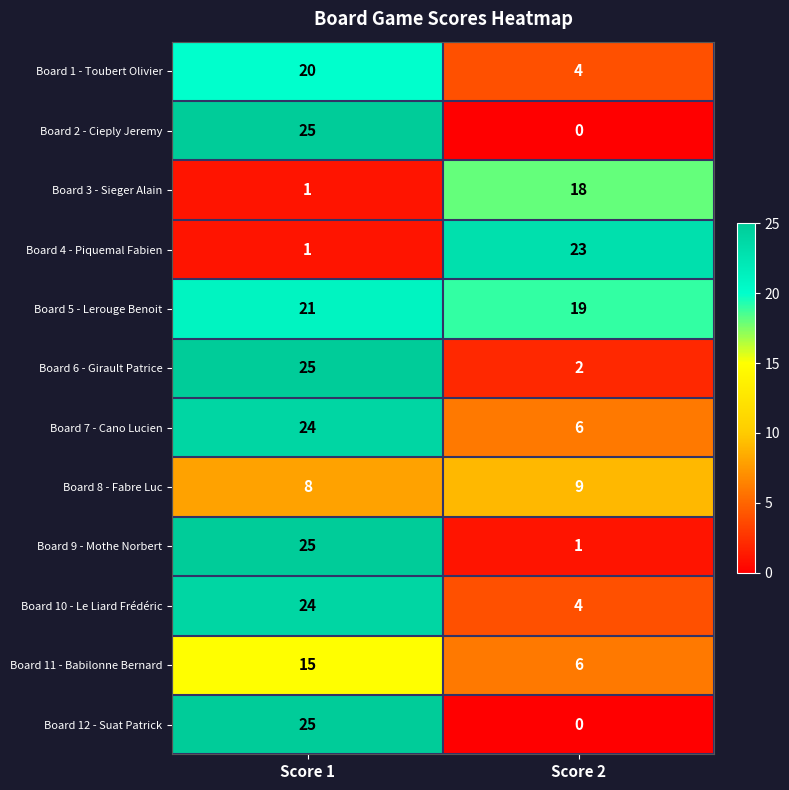

The Board 6 - Girault Patrice series shows 25 at Score 1. True or false?

True